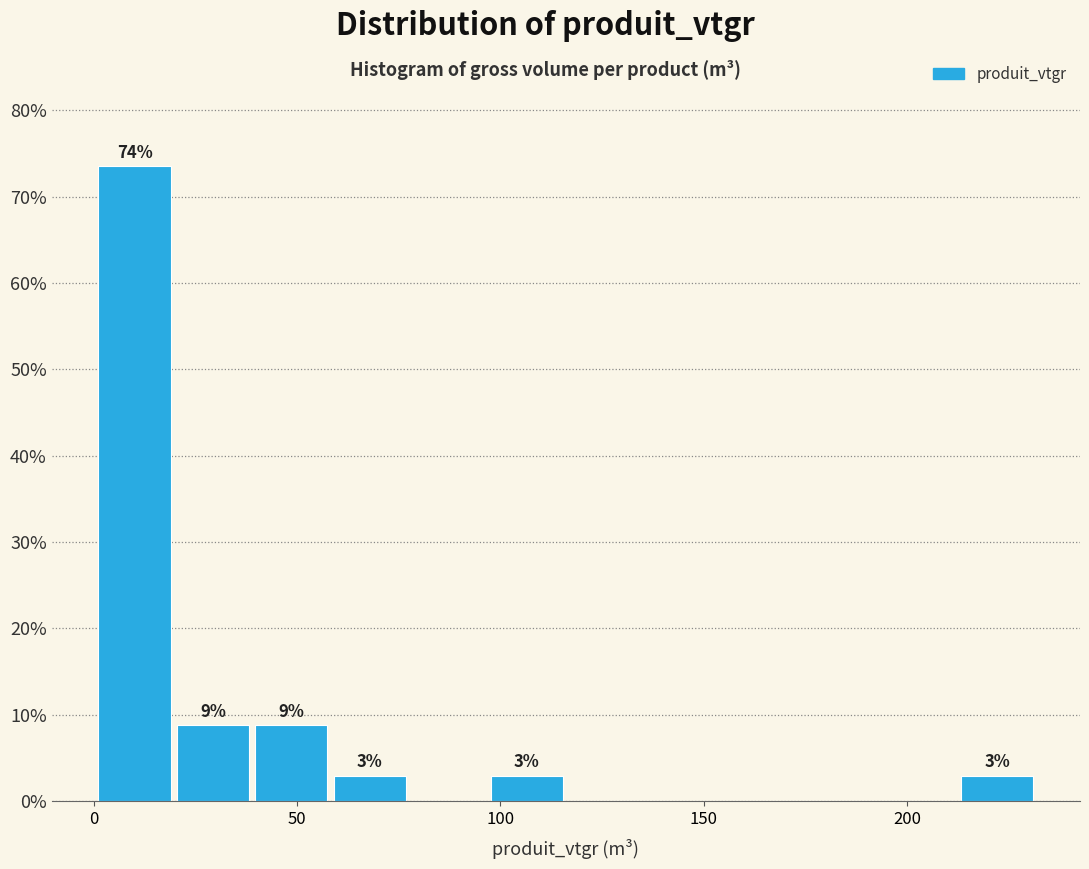

Read against the x-axis, roughly where is the centre of the tallest bar?

10